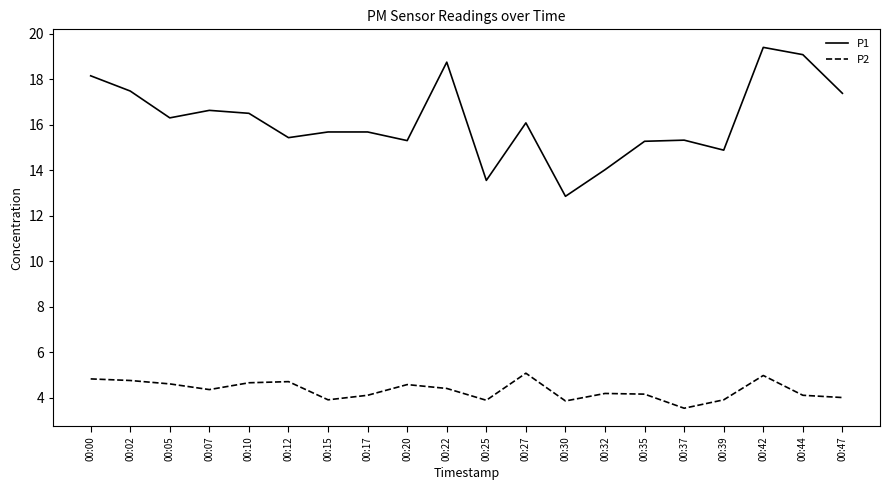

At 00:17, list the series in order from smallest to largest.

P2, P1